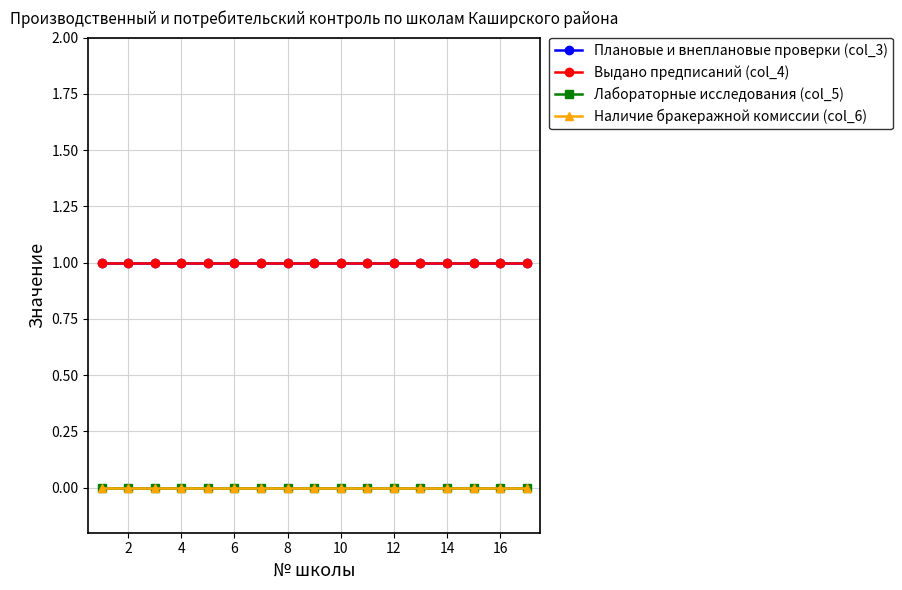

Is this an area chart (filled region under the line)?

No